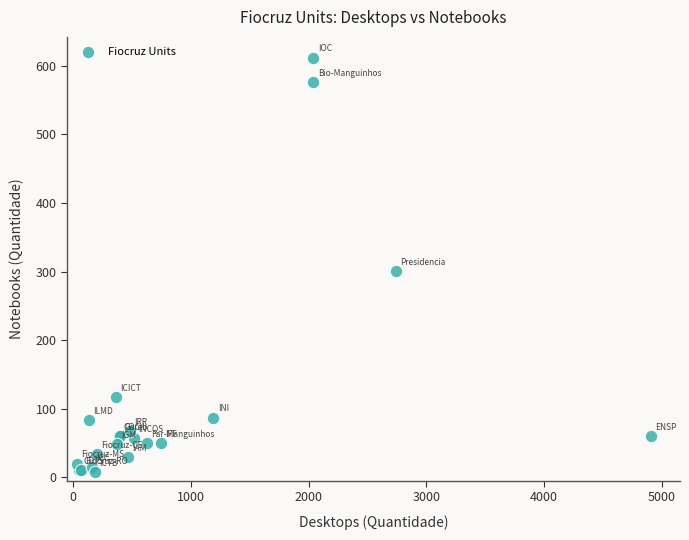

What Y value in the scatter plot is closest to 309?

301